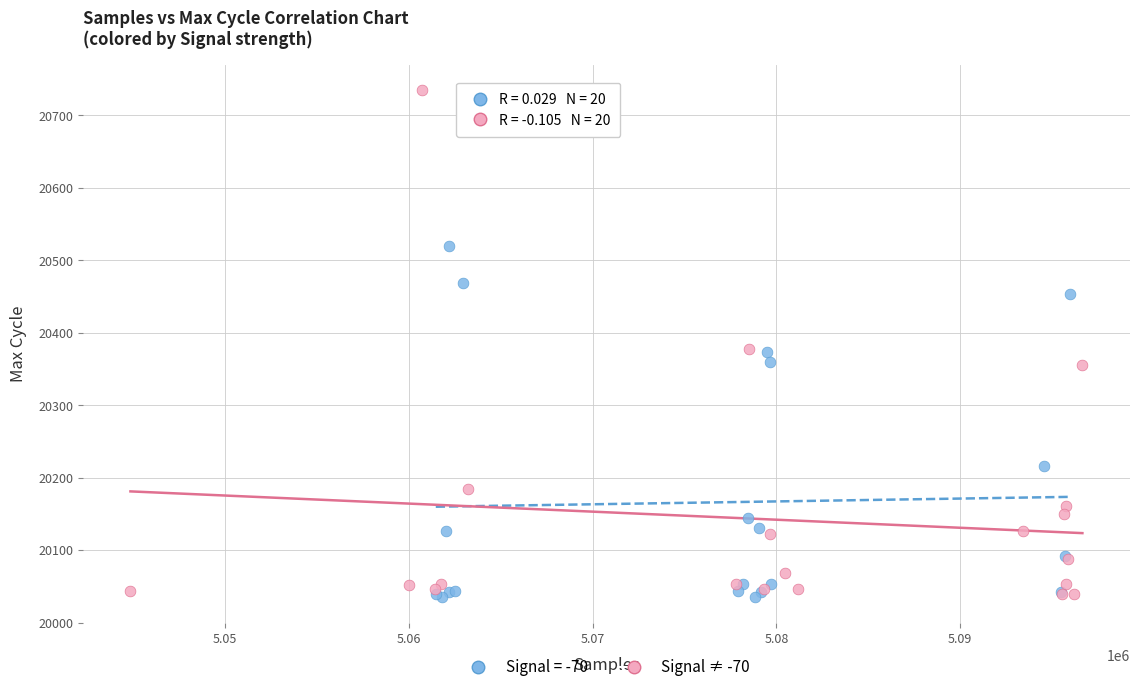

Which series contains the highest Y value?

Signal ≠ -70